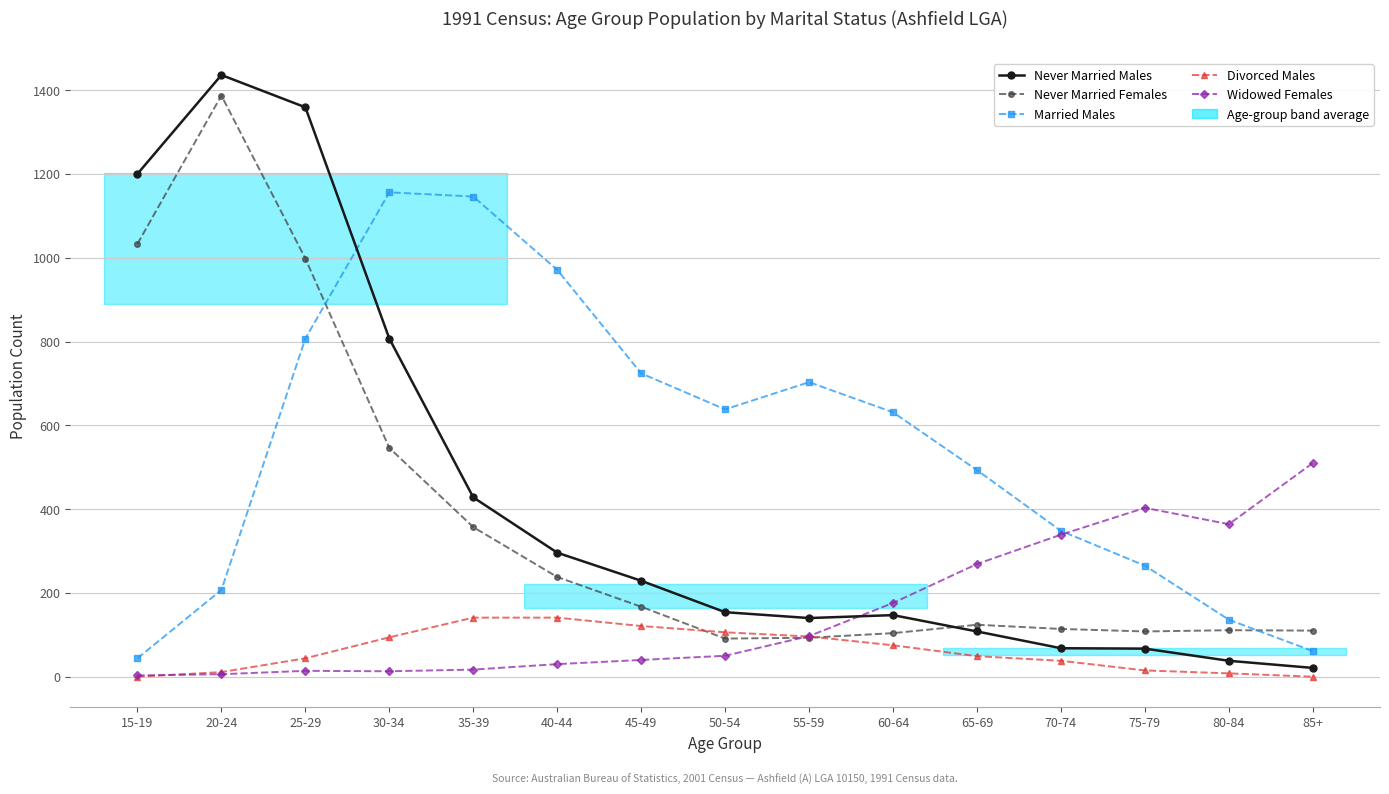

At how many categories does at least one series exceed 1156?

3